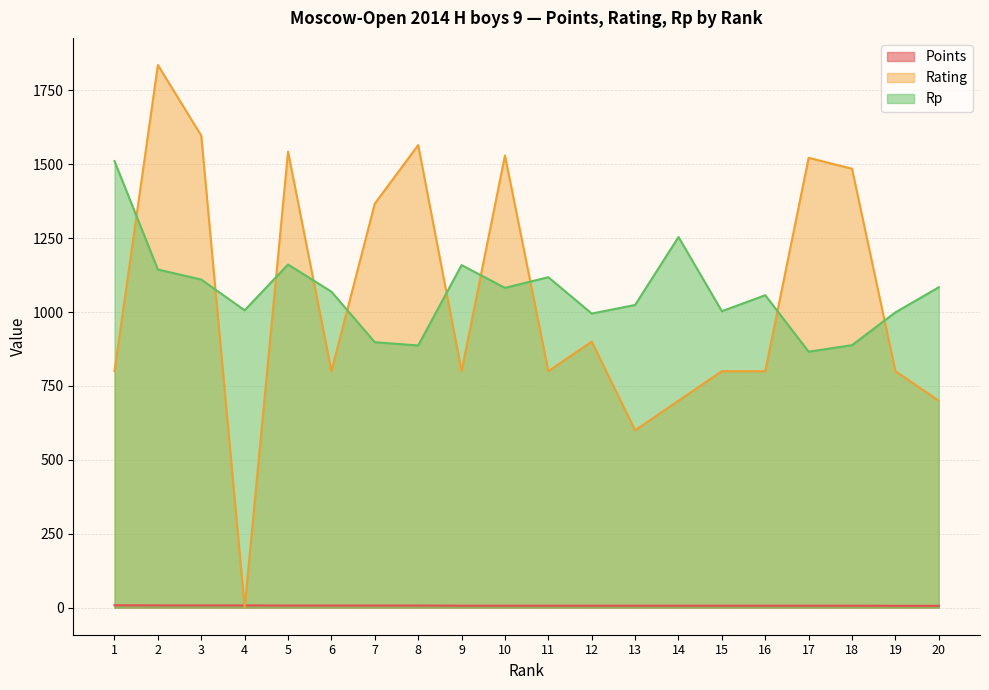

Which series has the largest range (max minus min)?

Rating